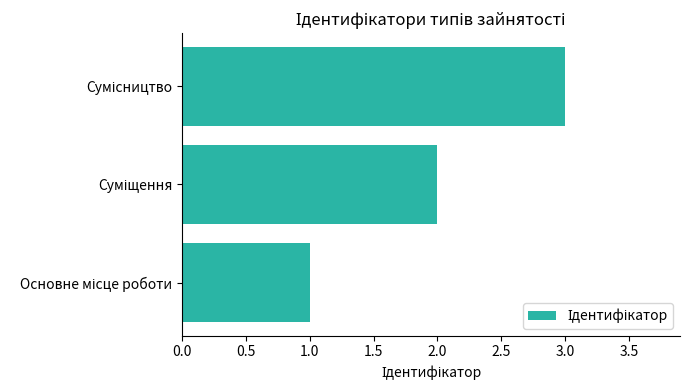

What is the sum of all values?

6